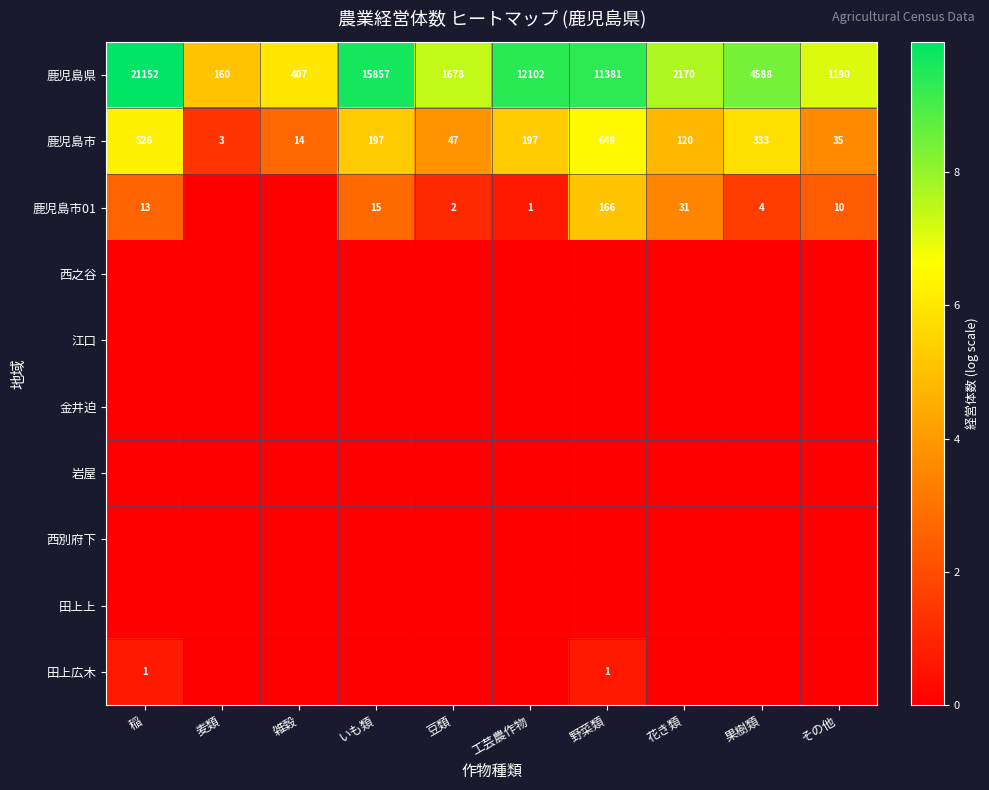

True or false: 鹿児島市 has a value of 333 at 果樹類.

True